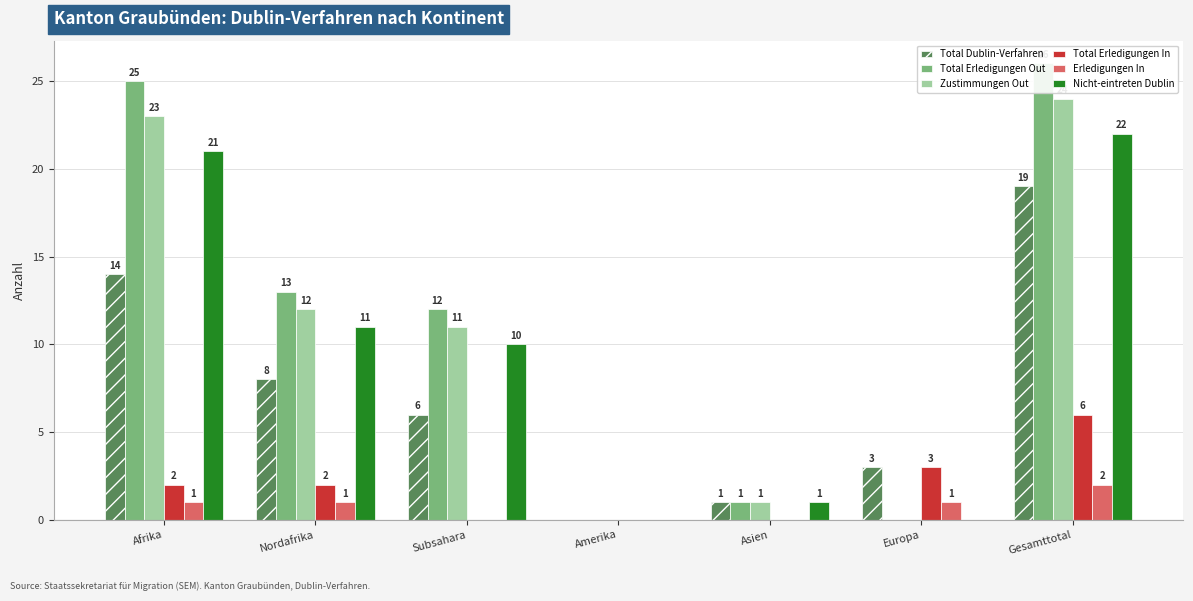

What are all the series names shown in the legend?

Total Dublin-Verfahren, Total Erledigungen Out, Zustimmungen Out, Total Erledigungen In, Erledigungen In, Nicht-eintreten Dublin